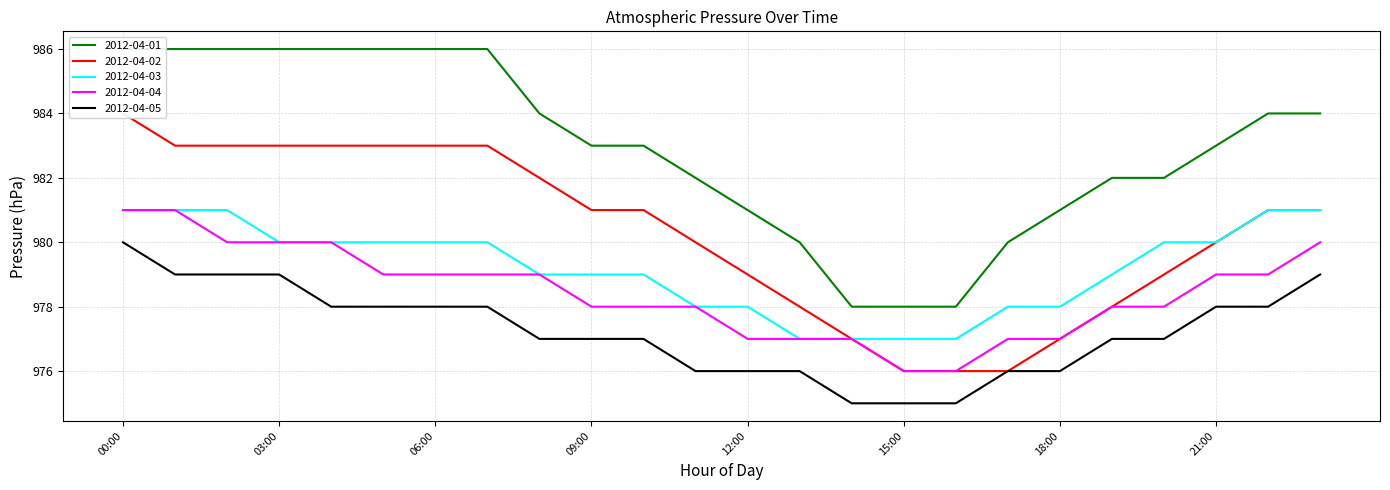

At which label is 2012-04-04 closest to 978?

09:00